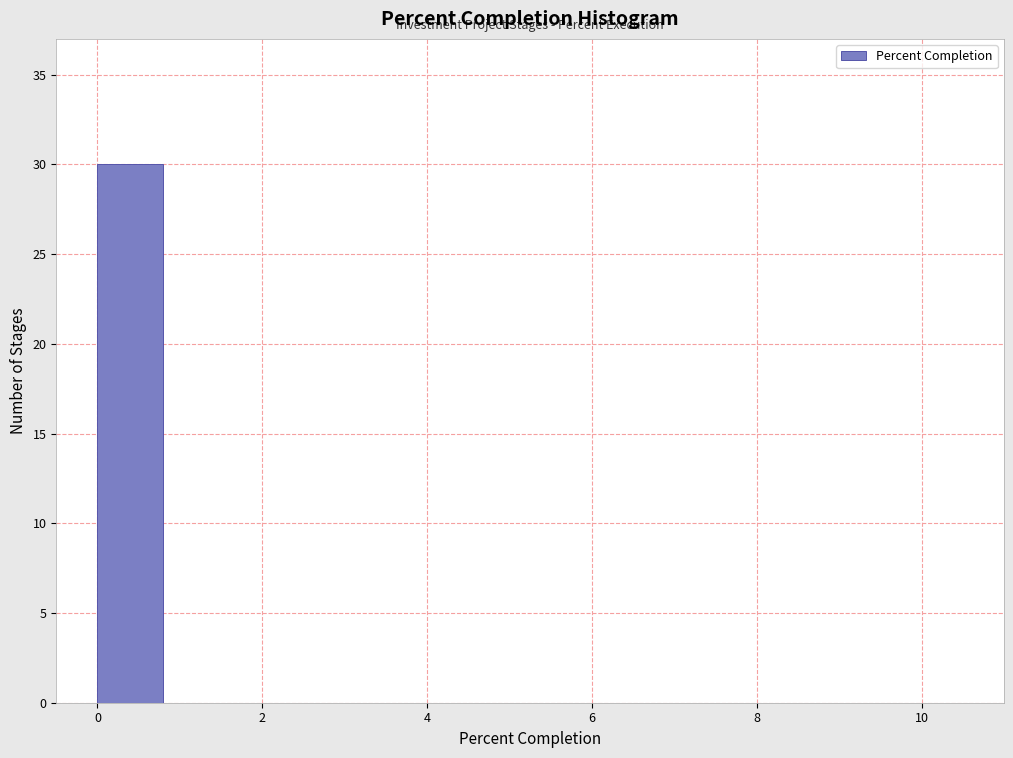

Reading left to right, transcribe this chart: for each bar, give the range it covers on the x-axis and its height. The values are not printed on the chart, so give them approximately, as read against the axis.

0 to 1: 30
1 to 2: 0
2 to 3: 0
3 to 4: 0
4 to 5: 0
5 to 6: 0
6 to 7: 0
7 to 8: 0
8 to 9: 0
9 to 10: 0
10 to 11: 0